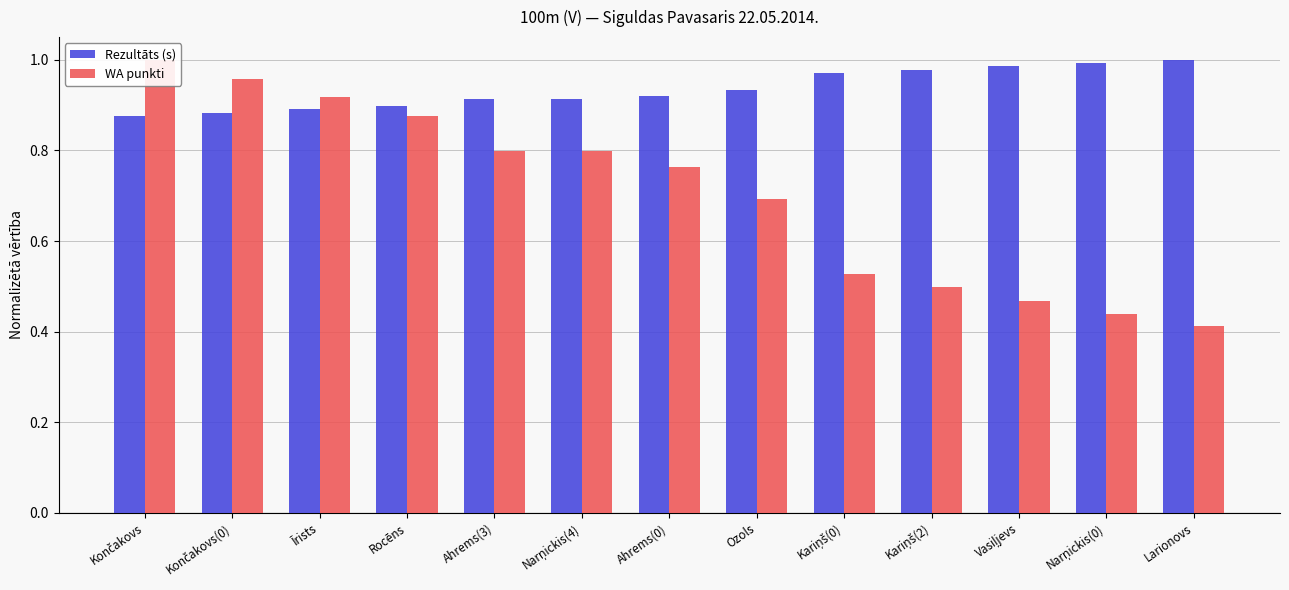

What is the maximum value shown in the chart?

1.0